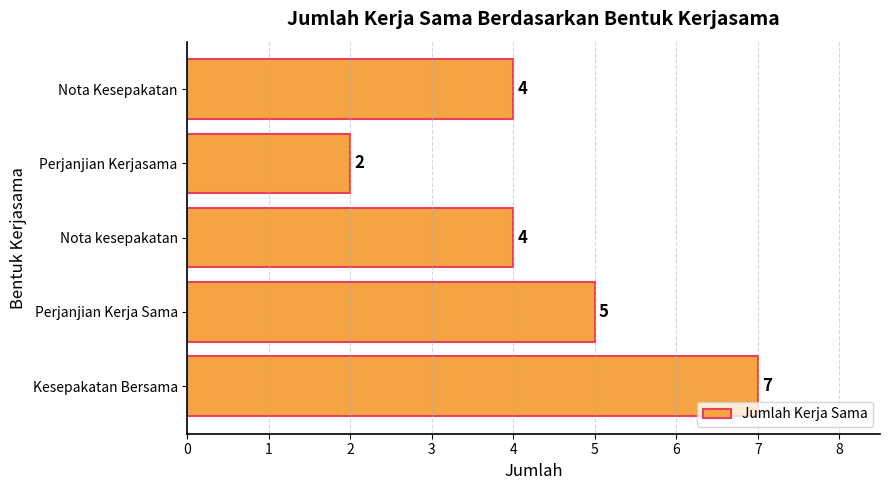

What is the difference between the maximum and minimum values?

5